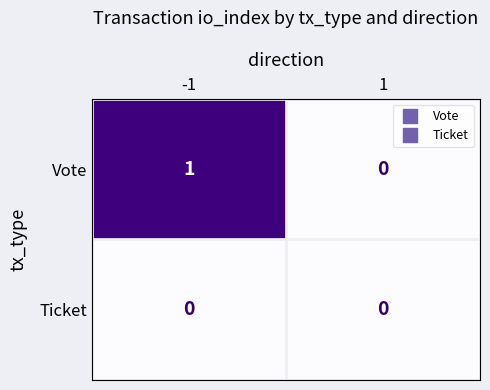

Reading right to left, transcribe all the data shown in this chart.

Vote: 1=0	-1=1
Ticket: 1=0	-1=0